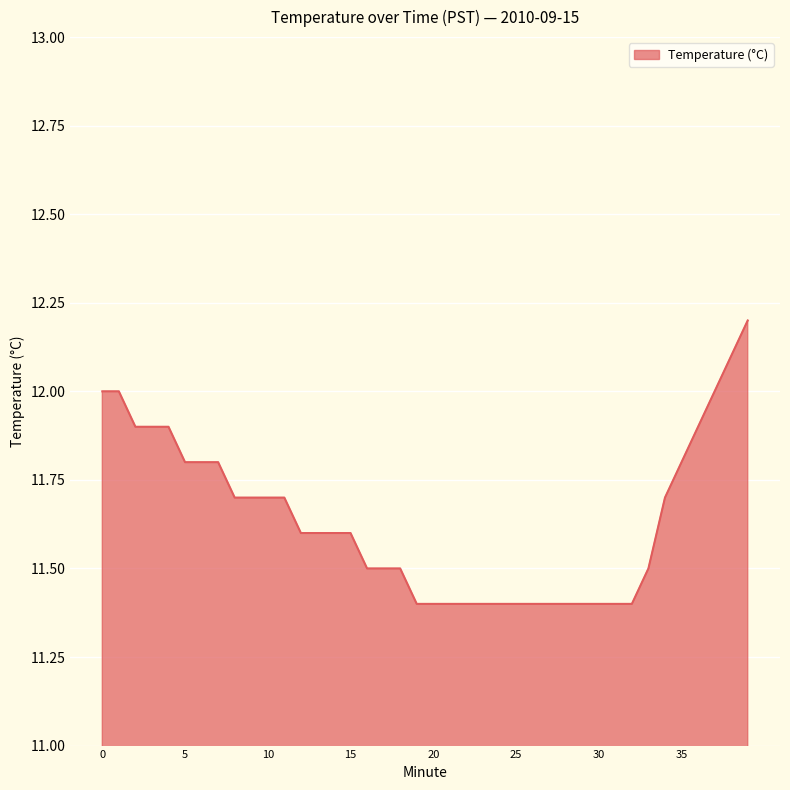

Does the chart display data point markers on the line(s)?

No